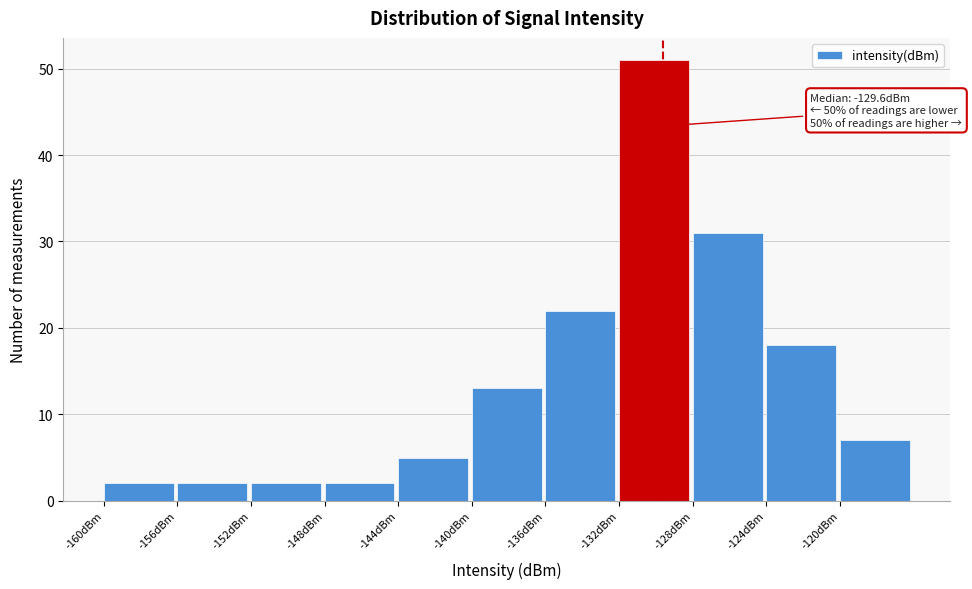

Over which range of the x-axis is the bar tallest?

-132 to -128